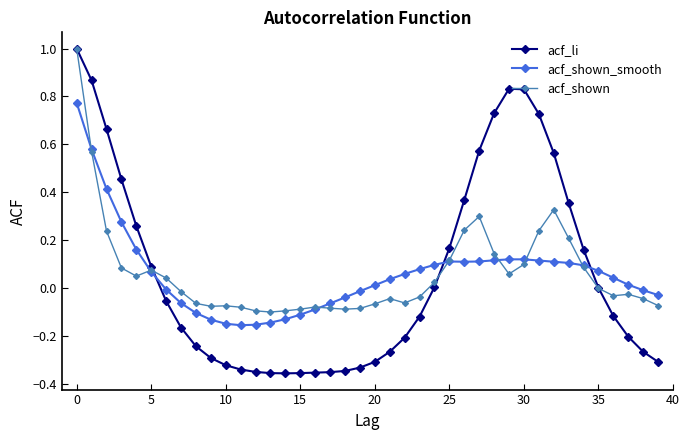

Which series has the widest spread of values?

acf_li